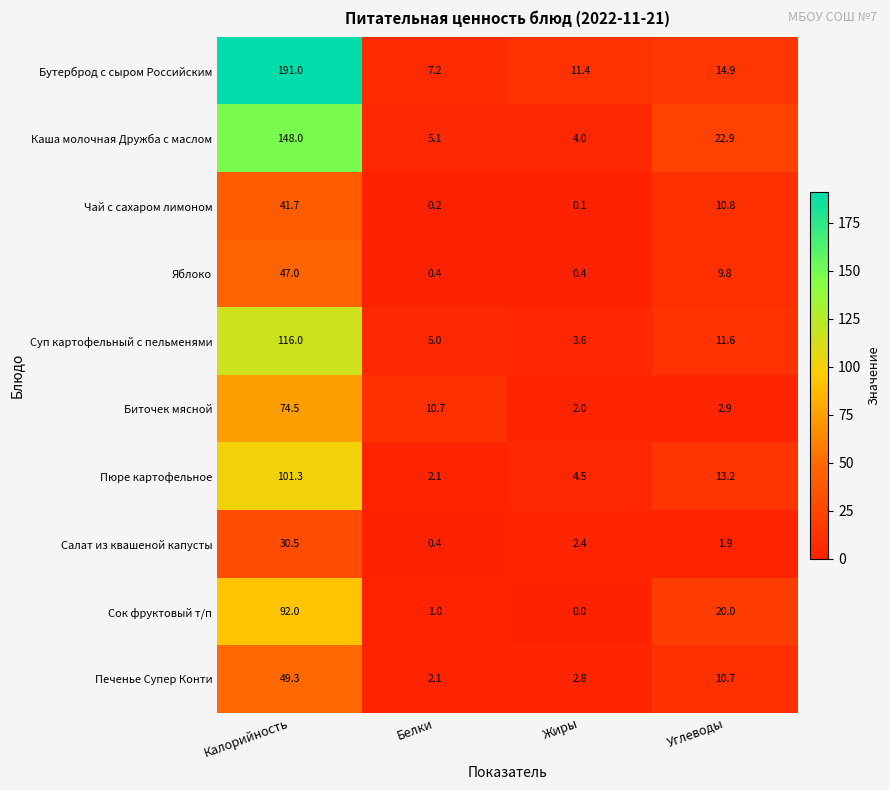

Count the number of data series in this chart.

10